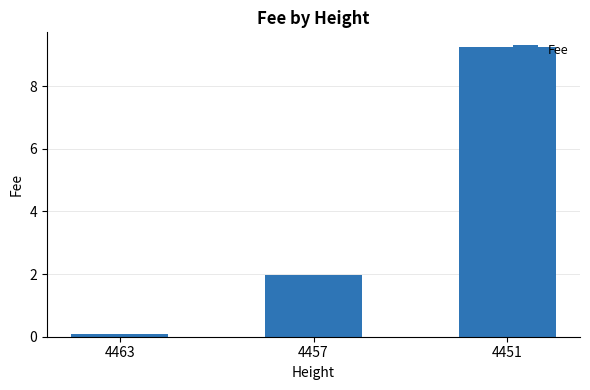

The chart shows a value of 13.5 at 4451. True or false?

False